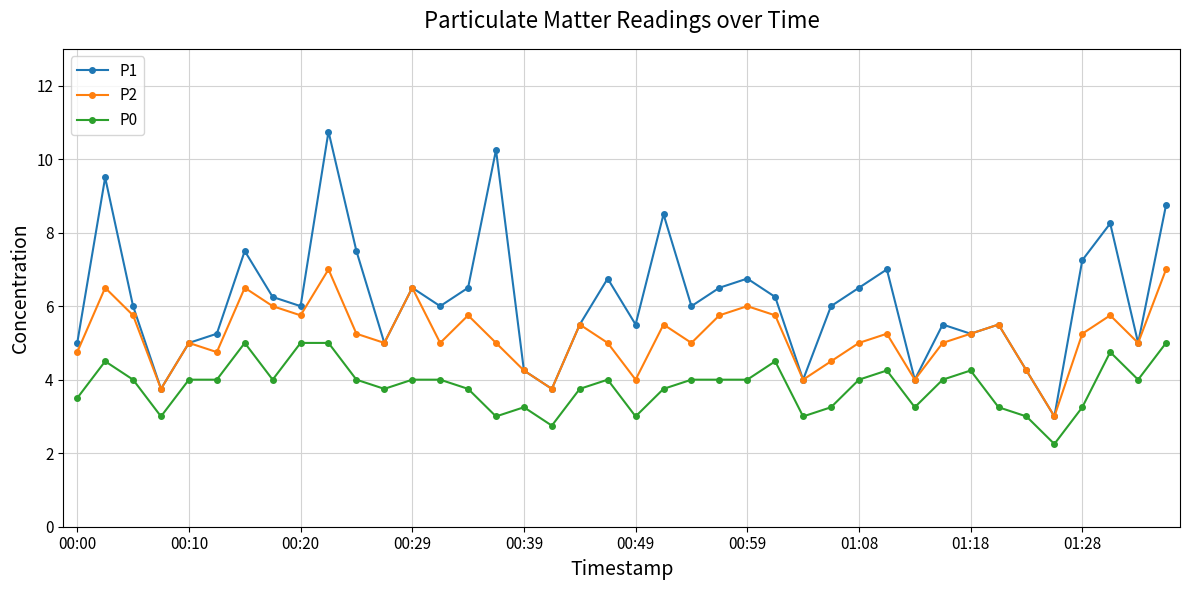

What is the sum of all P0 values?

153.0